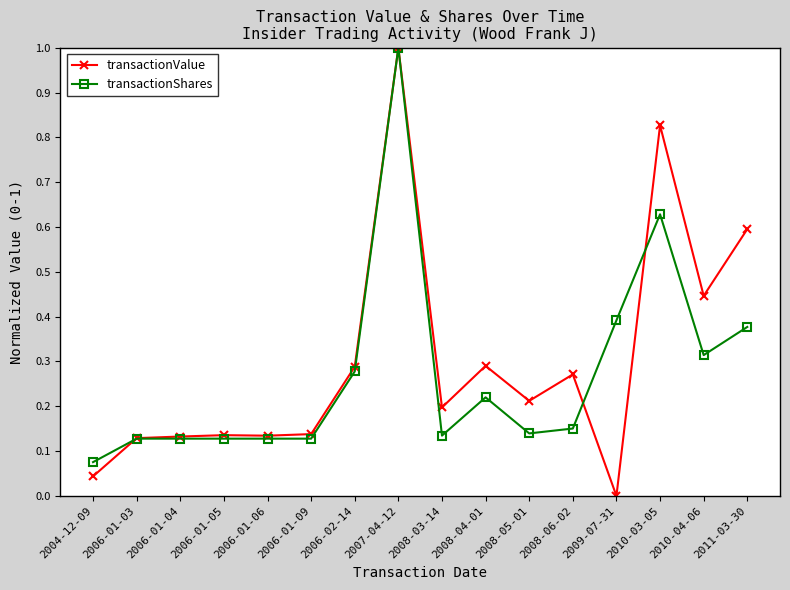

True or false: transactionValue has more than 2 interior local peaks.

True